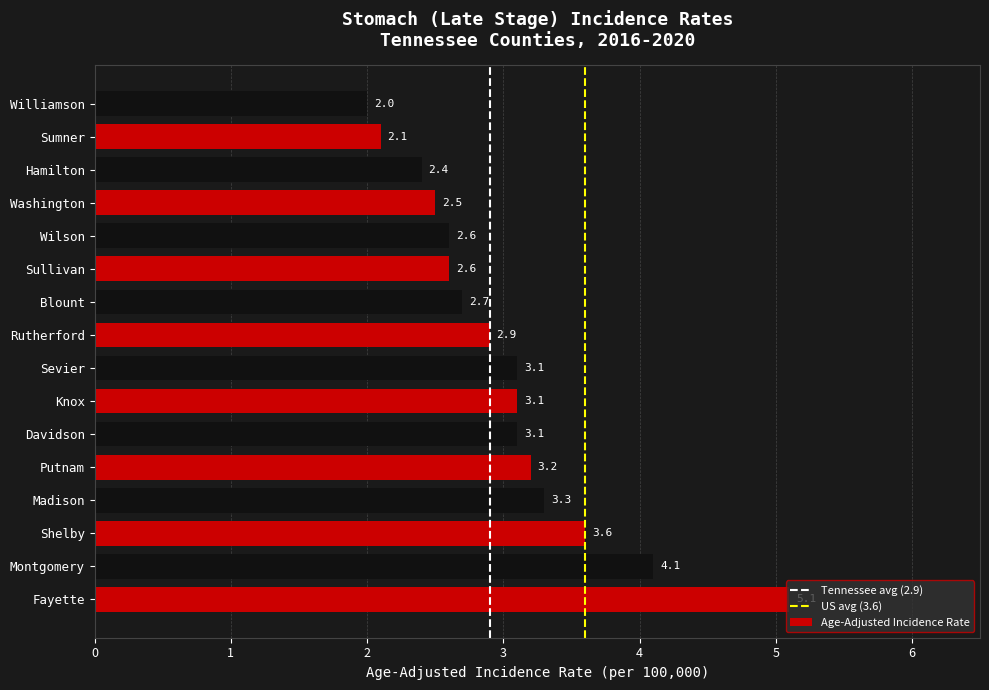

What value does the data have at Blount?

2.7